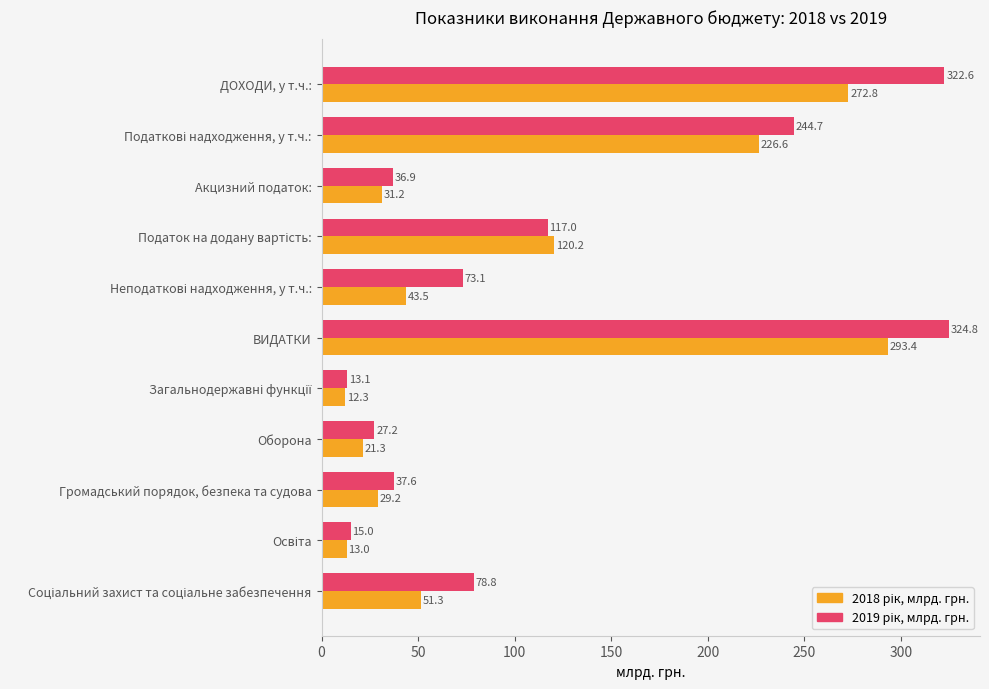

At which category does the chart reach its peak across all series?

ВИДАТКИ